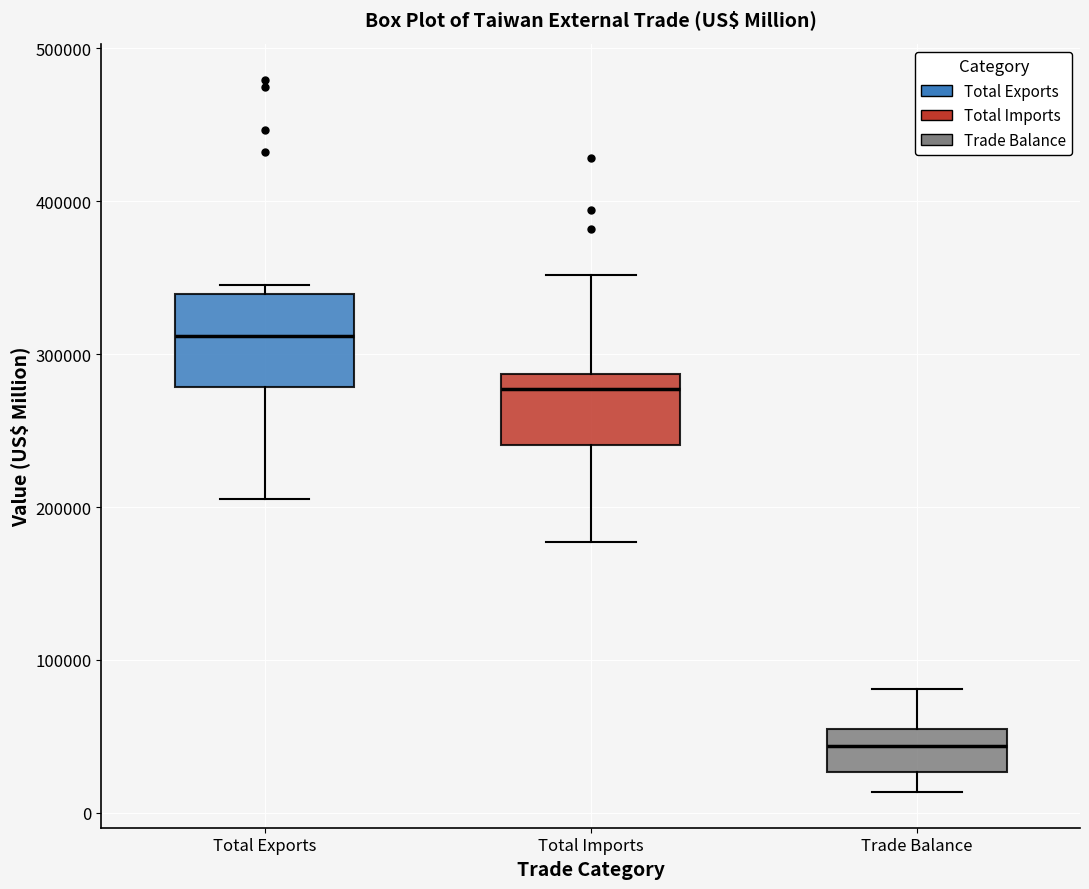

Reading left to right, read every box against the y-axis: the position of its median line, the range the box covers, and the ends of its whiskers. The values are not printed on the chart, so give them approximately, as read against the axis.

Total Exports: median 310000, box 280000 to 340000, whiskers 210000 to 350000
Total Imports: median 280000, box 240000 to 290000, whiskers 180000 to 350000
Trade Balance: median 40000, box 30000 to 50000, whiskers 10000 to 80000